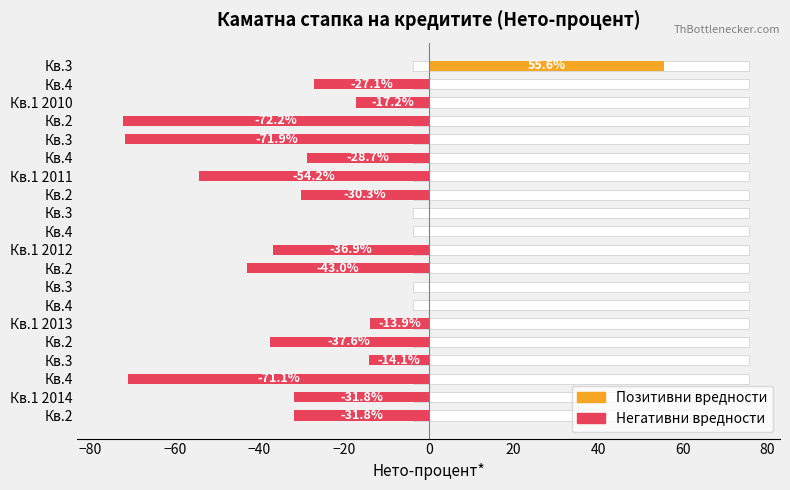

What is the minimum value shown in the chart?

-72.2